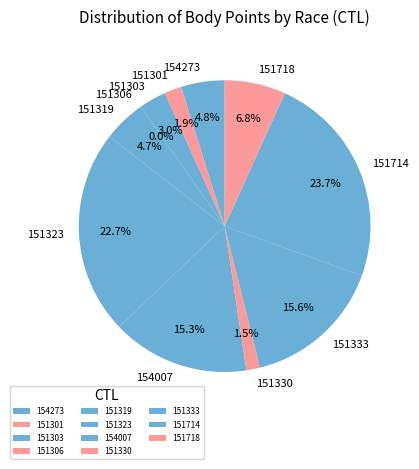

Which slice is the smallest?

151306